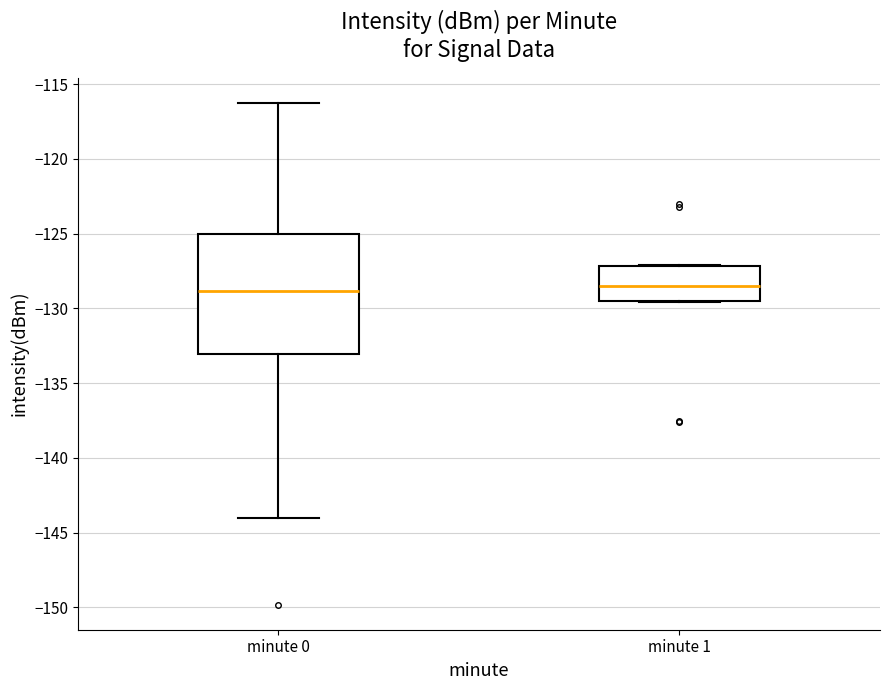

Reading left to right, transcribe this box plot: for each box, give where its median line is, the range the box spans, and where its two whiskers end, as read against the y-axis. The values are not printed on the chart, so give them approximately, as read against the axis.

minute 0: median -129.0, box -133.0 to -125.0, whiskers -144.0 to -116.5
minute 1: median -128.5, box -129.5 to -127.0, whiskers -129.5 to -127.0